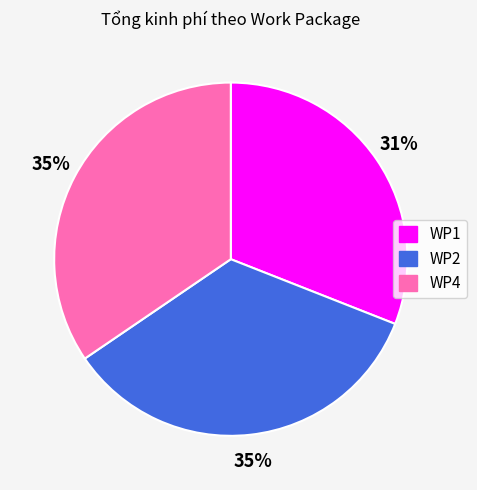

To the nearest percent, what is the difference between the largest and smallest slice percentages?

4%